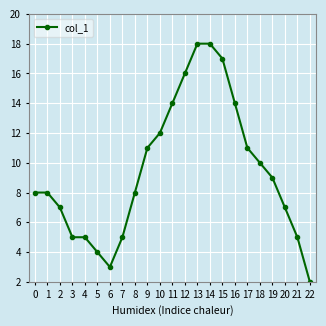

What is the greatest value displayed?

18